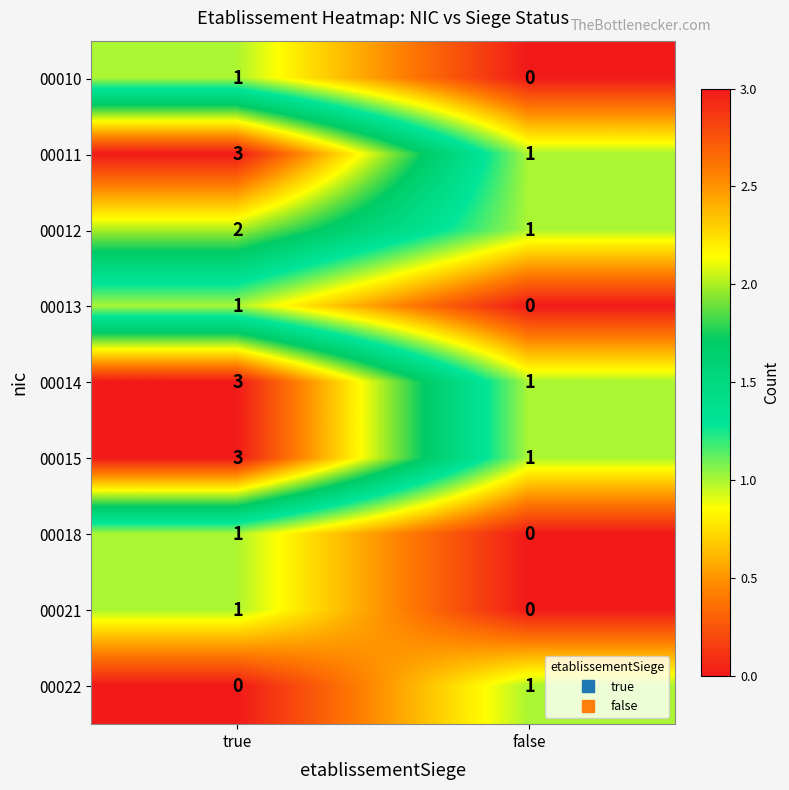

Rank the categories by 00010 value from highest to lowest.

true, false